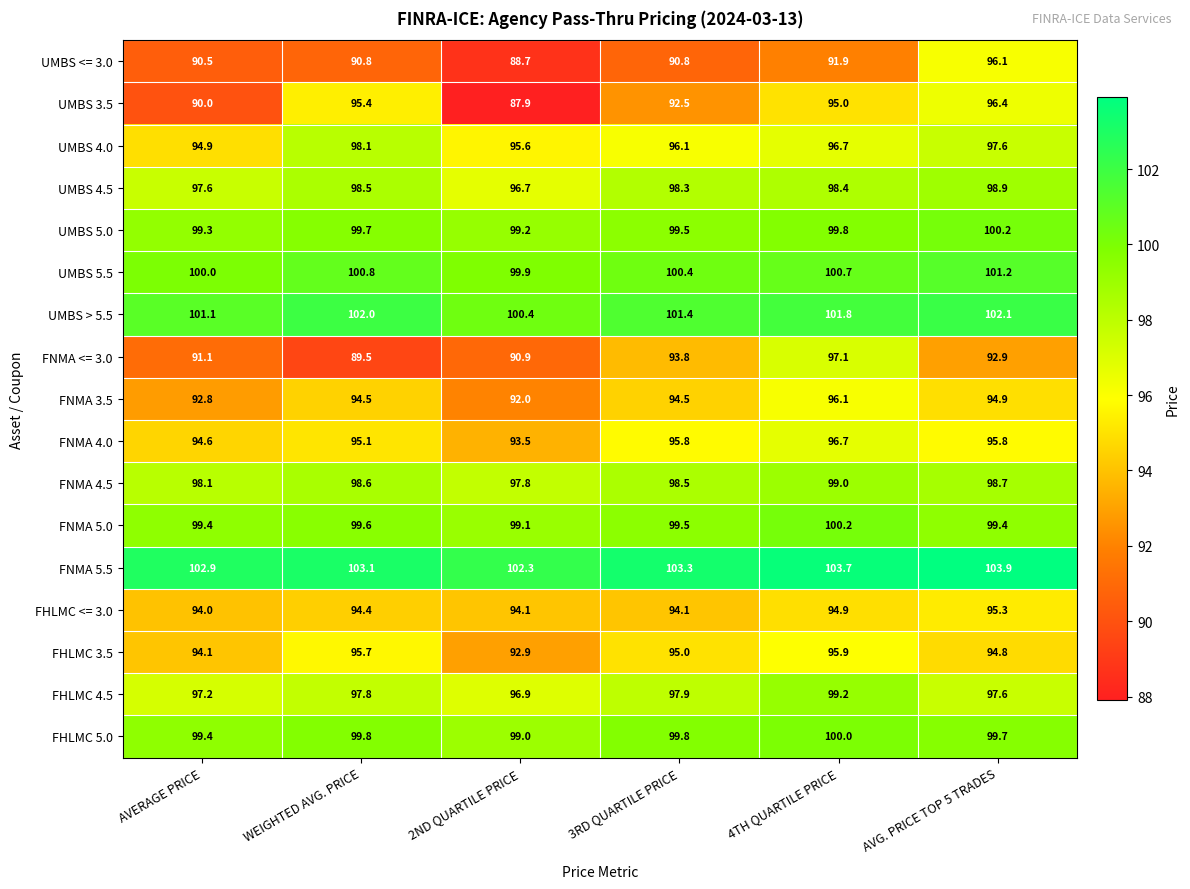

At which label is UMBS <= 3.0 closest to 92?

4TH QUARTILE PRICE